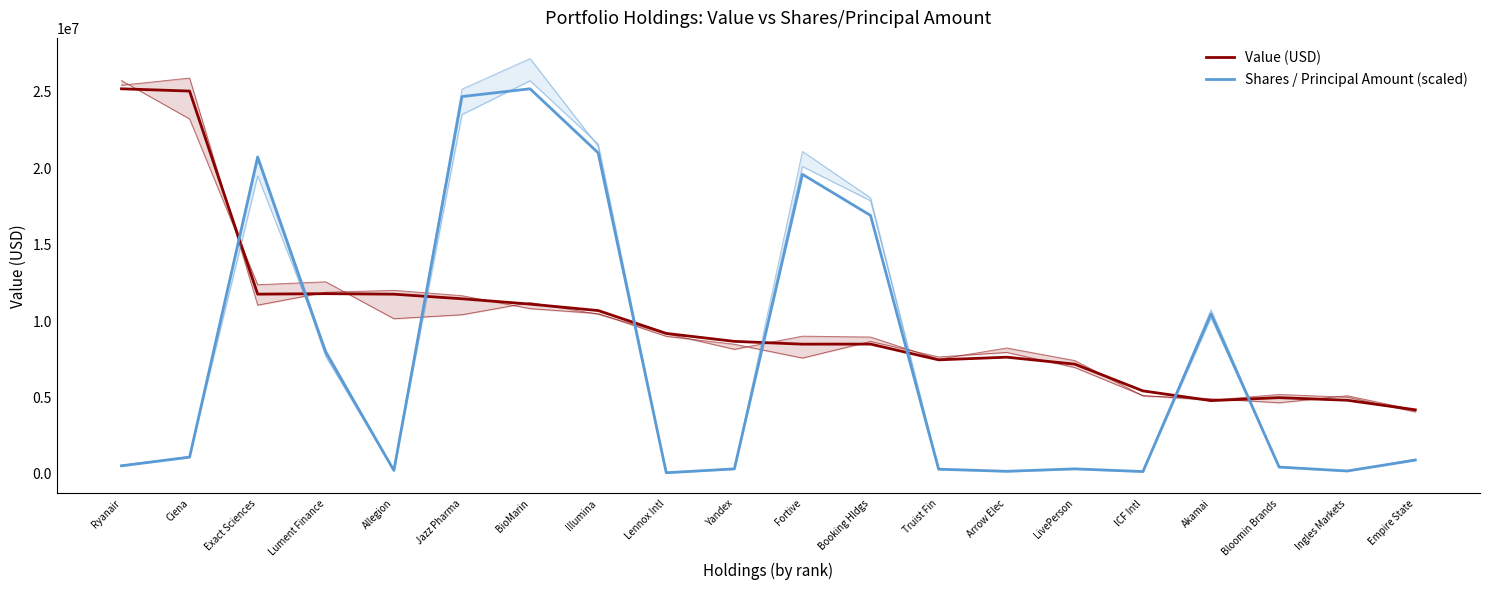

At which category is the sum across all series the highest?

BioMarin